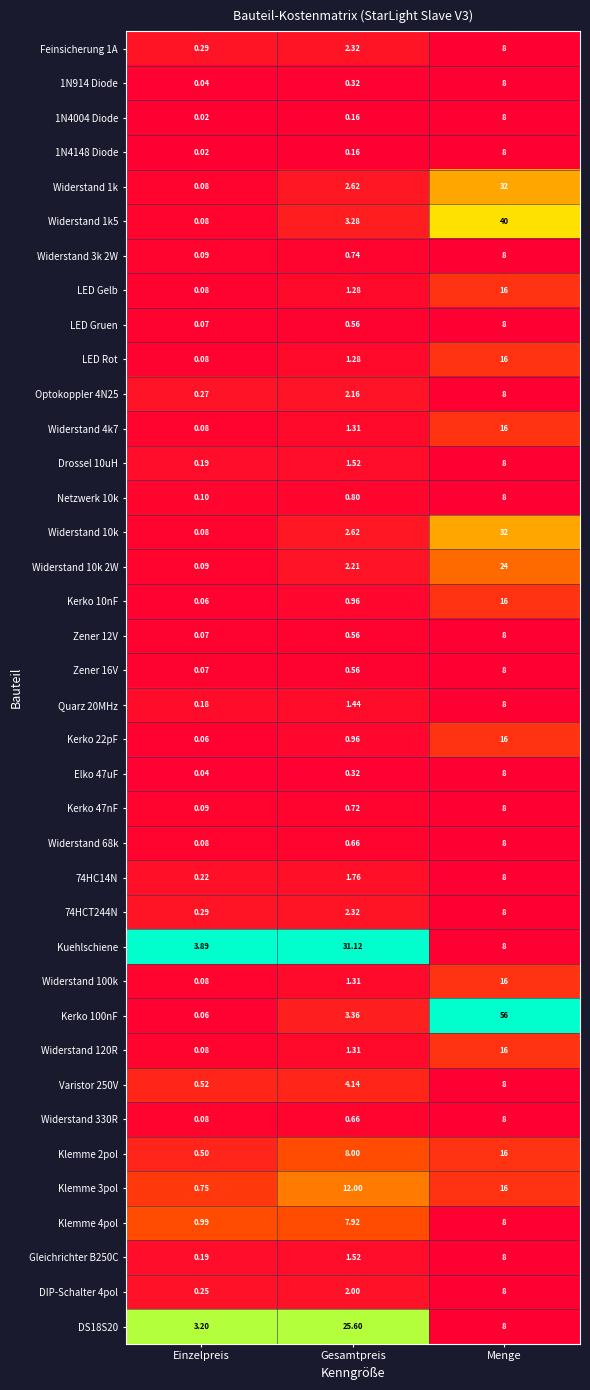

Which series changed the most between Einzelpreis and Gesamtpreis?

Kuehlschiene